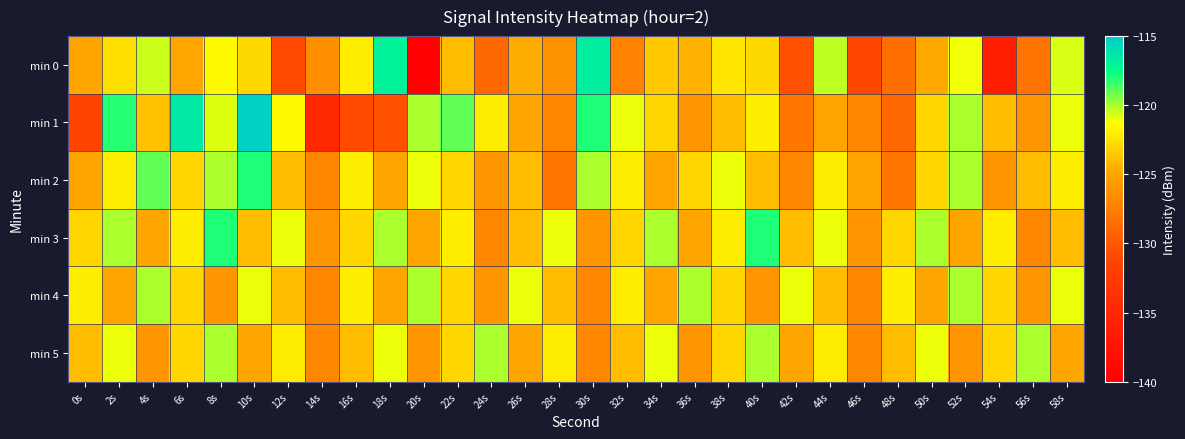

What is the minimum value shown in the chart?

-140.0